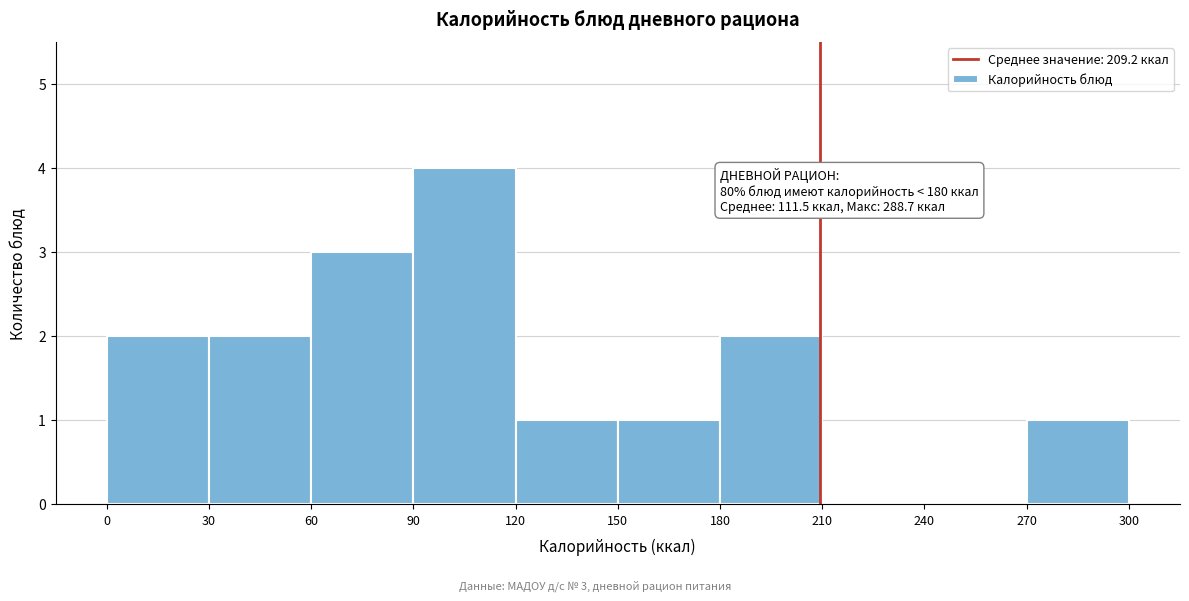

Which range on the x-axis has the tallest bar?

90 to 120